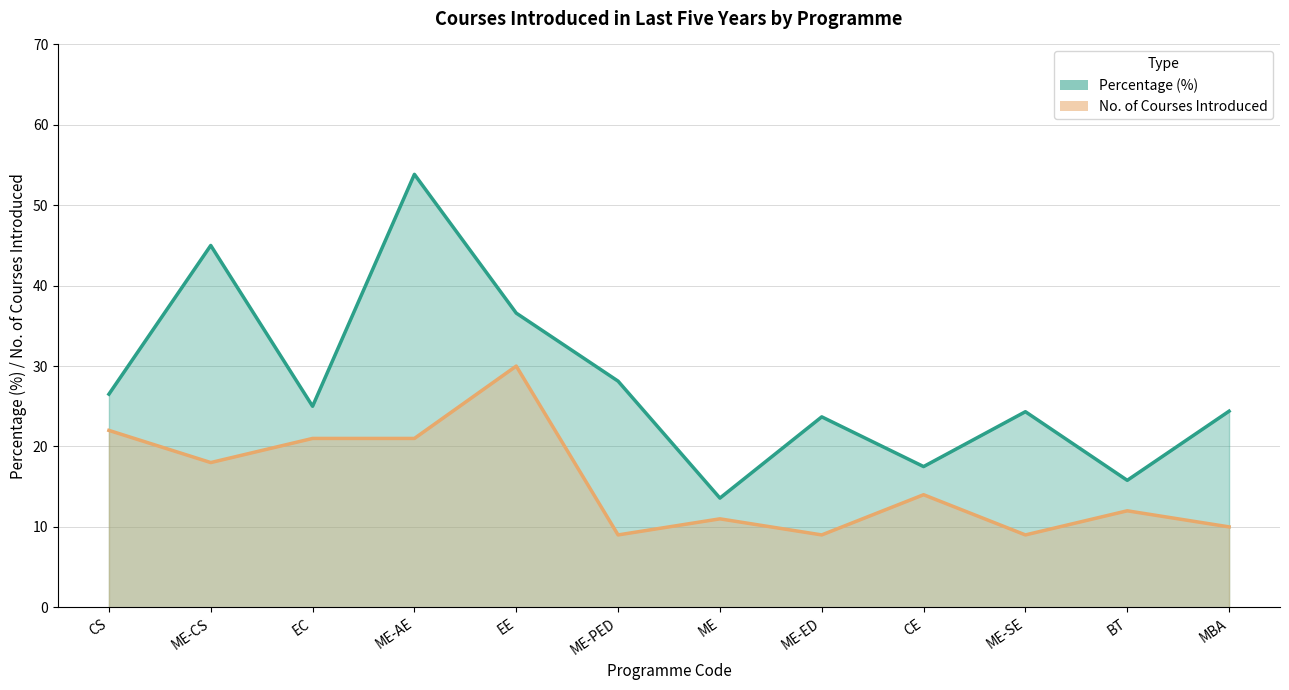

What are all the series names shown in the legend?

Percentage, No. of courses introduced